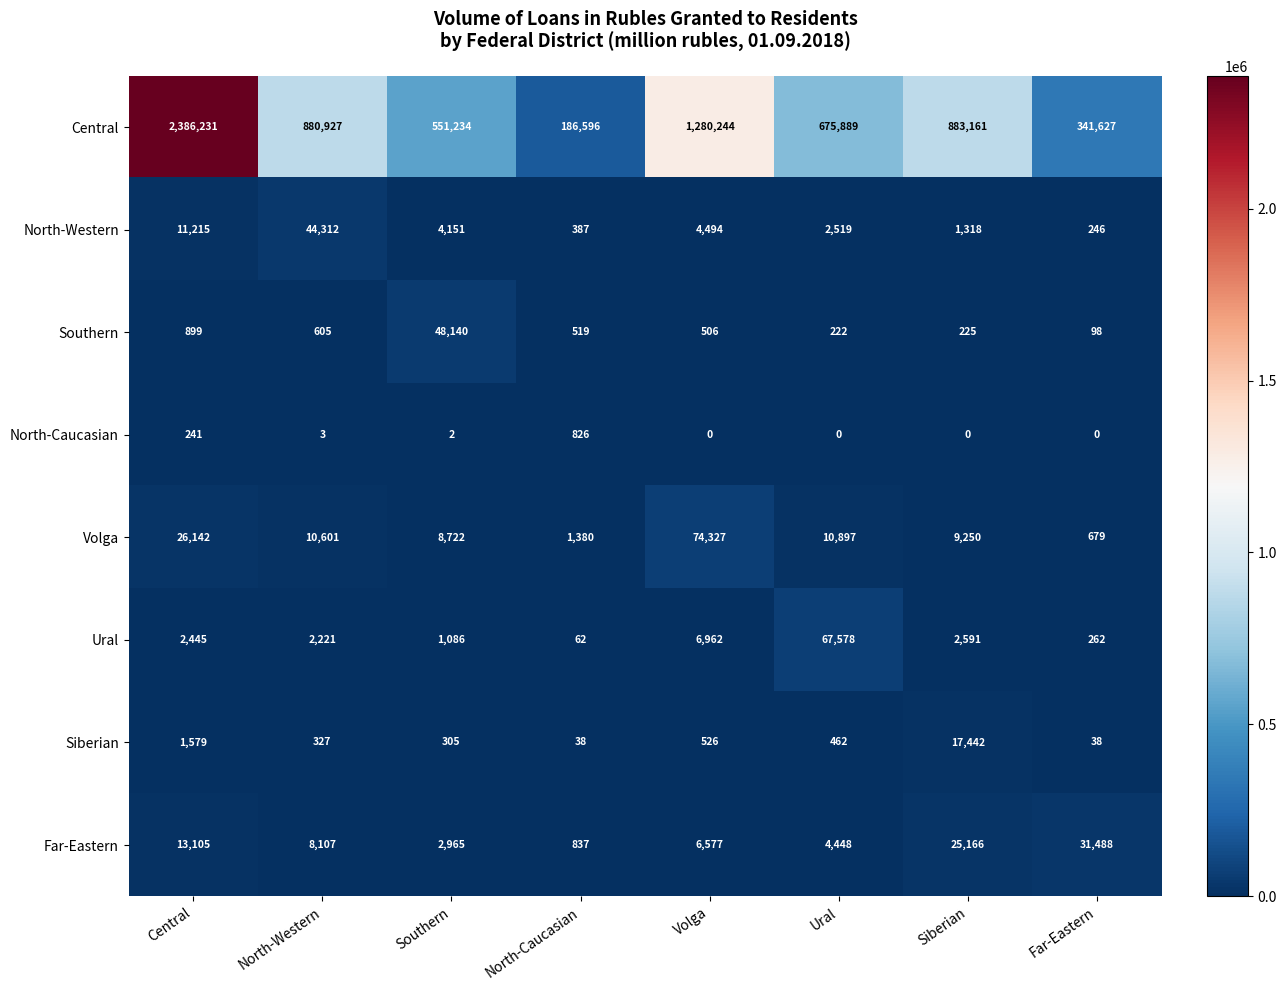

What is the sum of the North-Caucasian values at Ural and North-Caucasian?

826